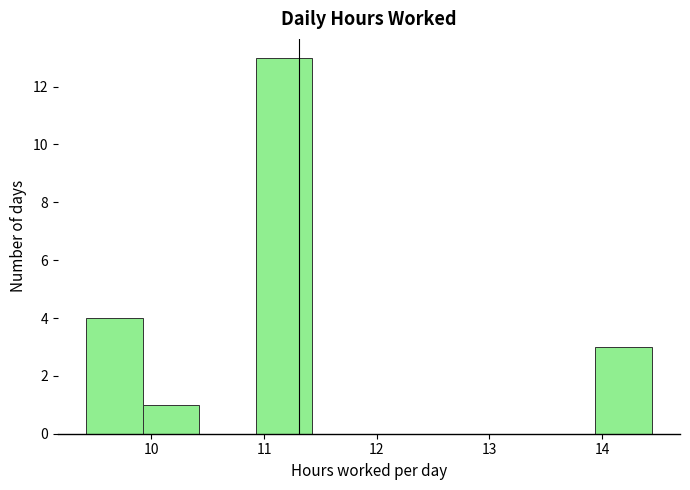

Reading left to right, list every bar in this chart as the range it spans on the x-axis followed by its height. Neither the bar edges nor the heights are printed on the chart, so give them approximately, as read against the axes.

9.4 to 9.9: 4
9.9 to 10.4: 1
10.4 to 10.9: 0
10.9 to 11.4: 13
11.4 to 11.9: 0
11.9 to 12.4: 0
12.4 to 12.9: 0
12.9 to 13.4: 0
13.4 to 13.9: 0
13.9 to 14.4: 3